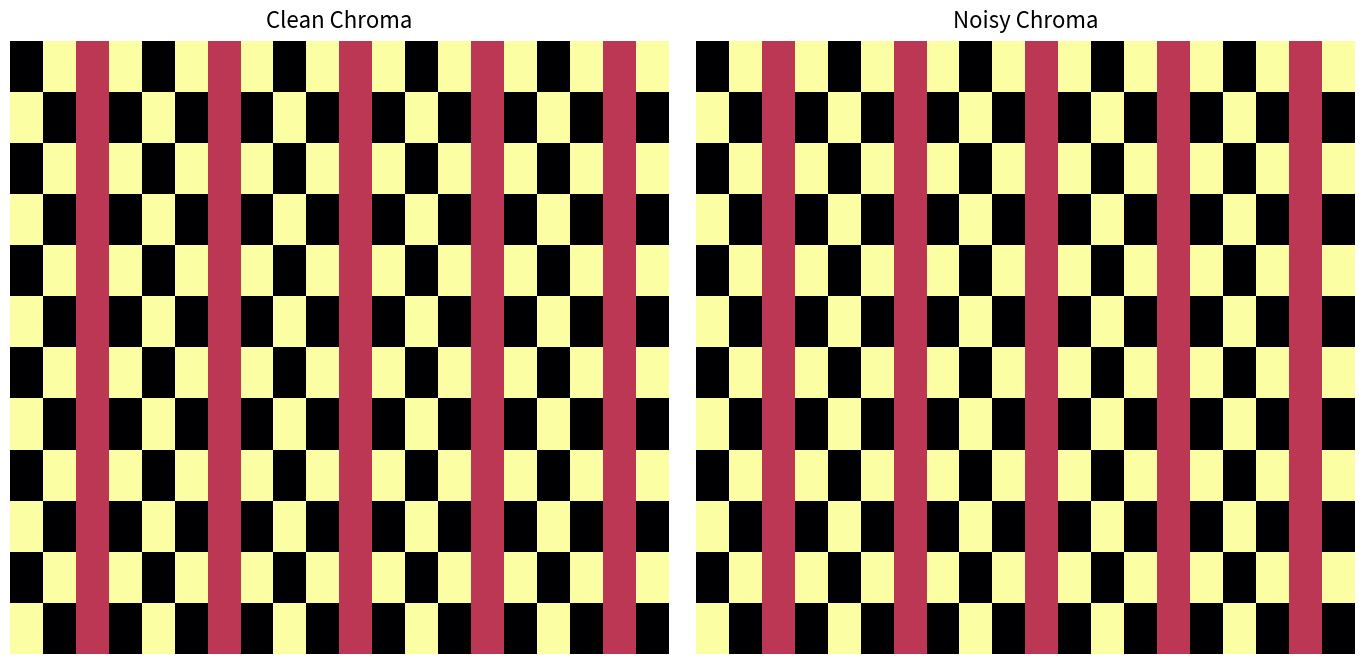

How many distinct data groups are displayed?

12